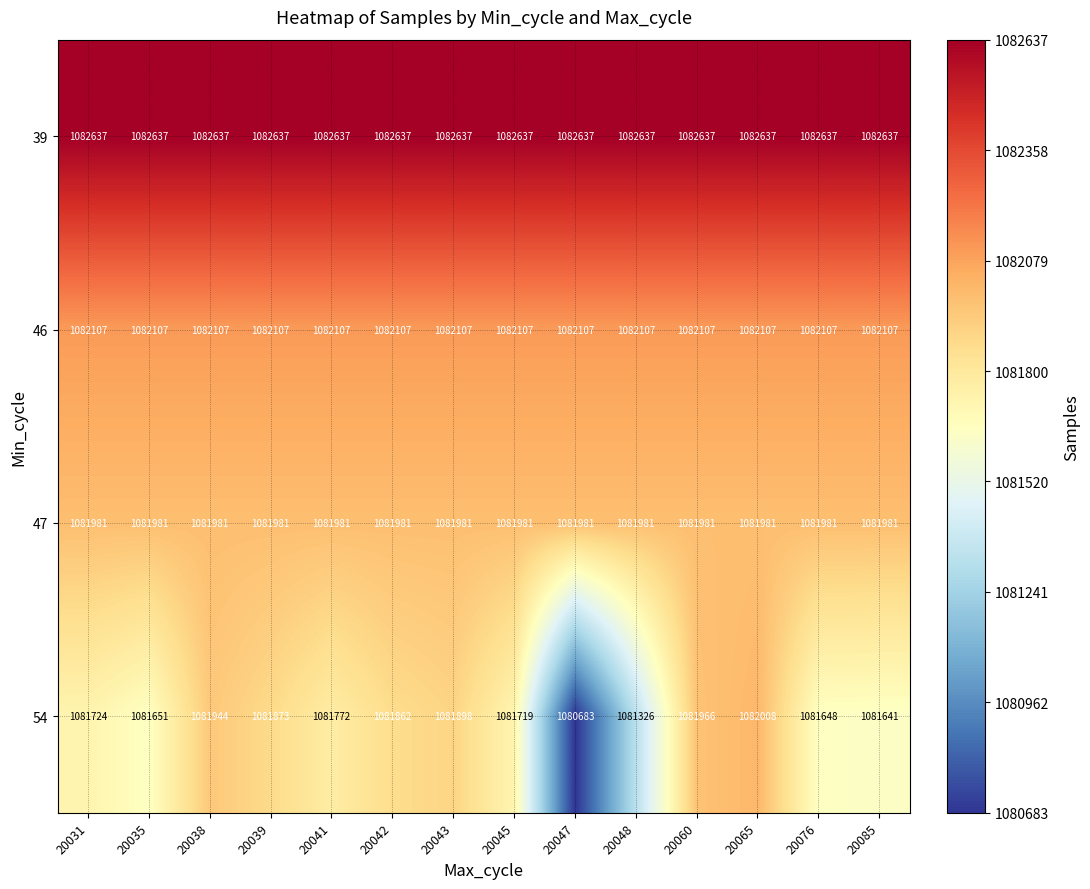

True or false: 39 has a value of 267355 at 20048.

False